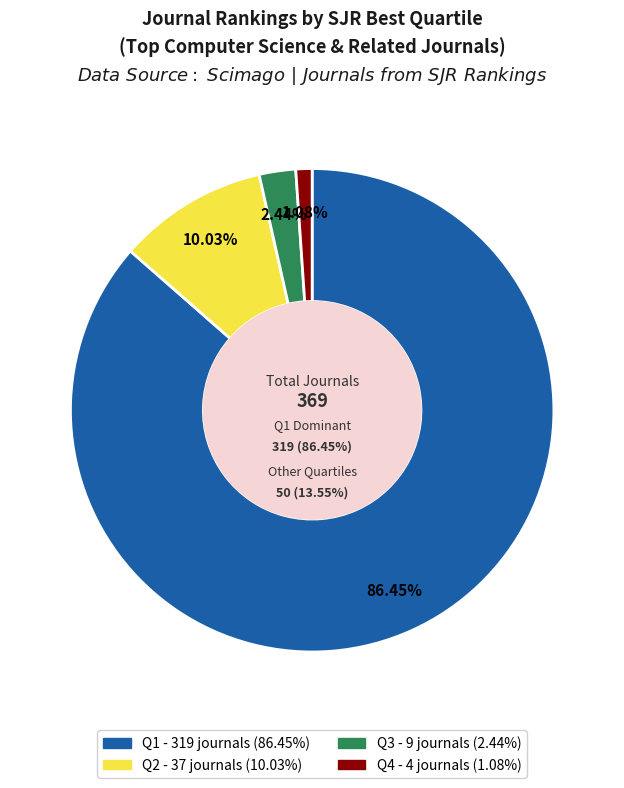

Do Q2 and Q1 together represent more than half of the pie?

Yes